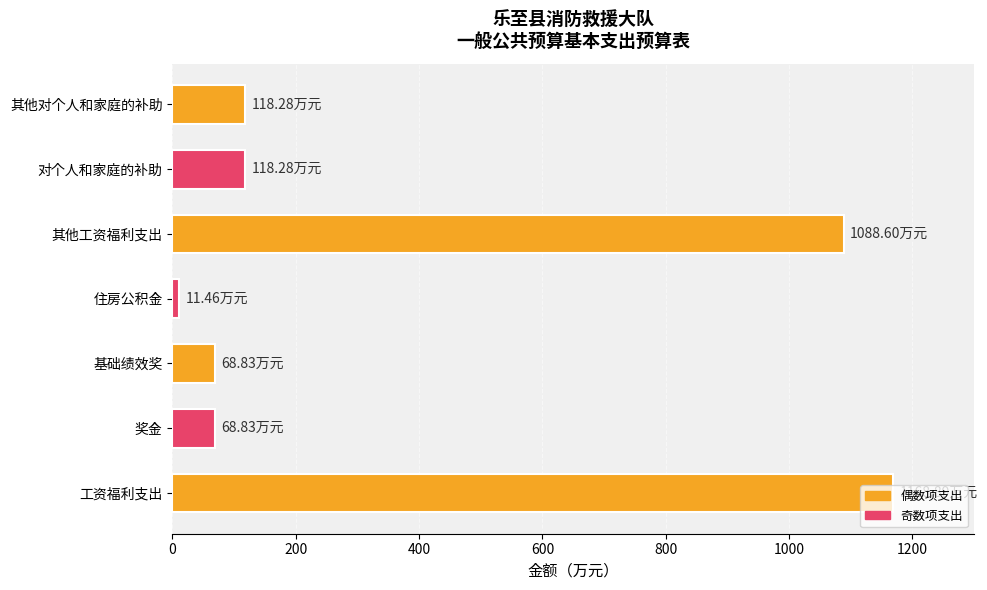

What is the change in value from 基础绩效奖 to 其他工资福利支出?

+1019.8